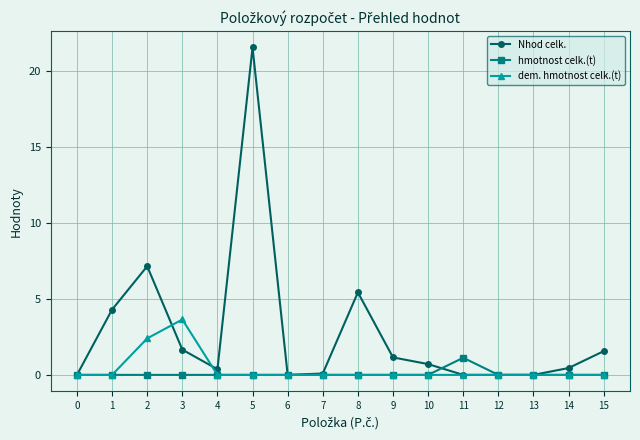

At which category does the chart reach its peak across all series?

5